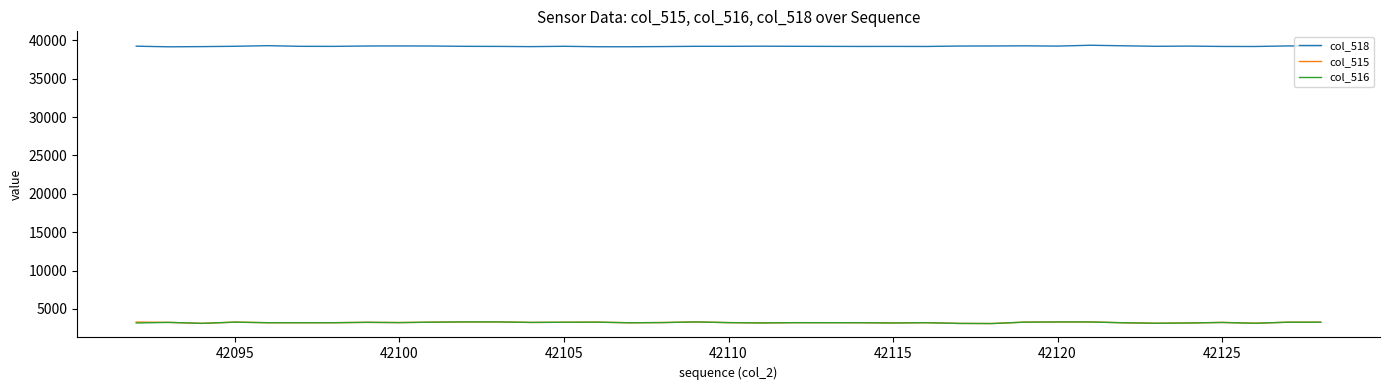

What is the average value of the col_516 series?

3225